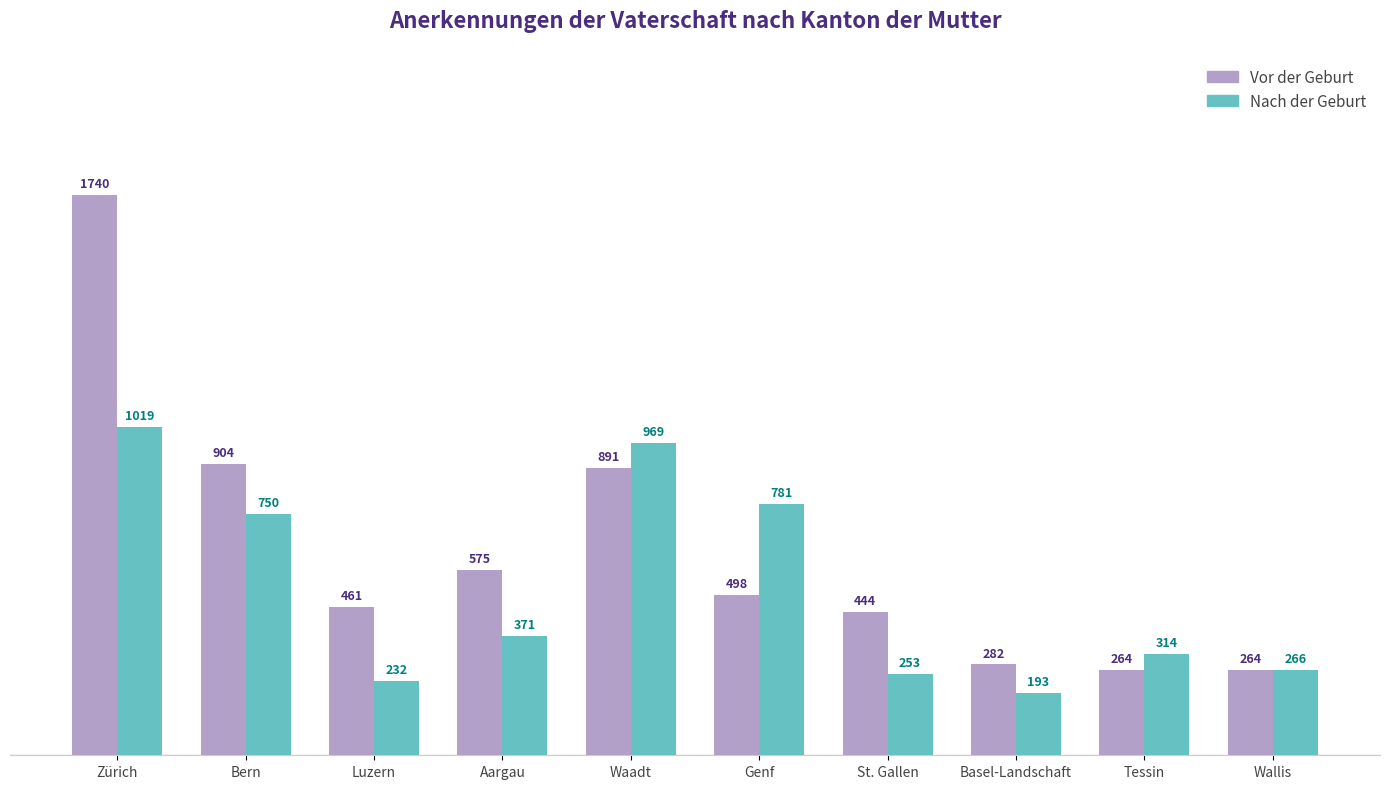

What is the difference between the second highest and minimum values in the Nach der Geburt series?

776